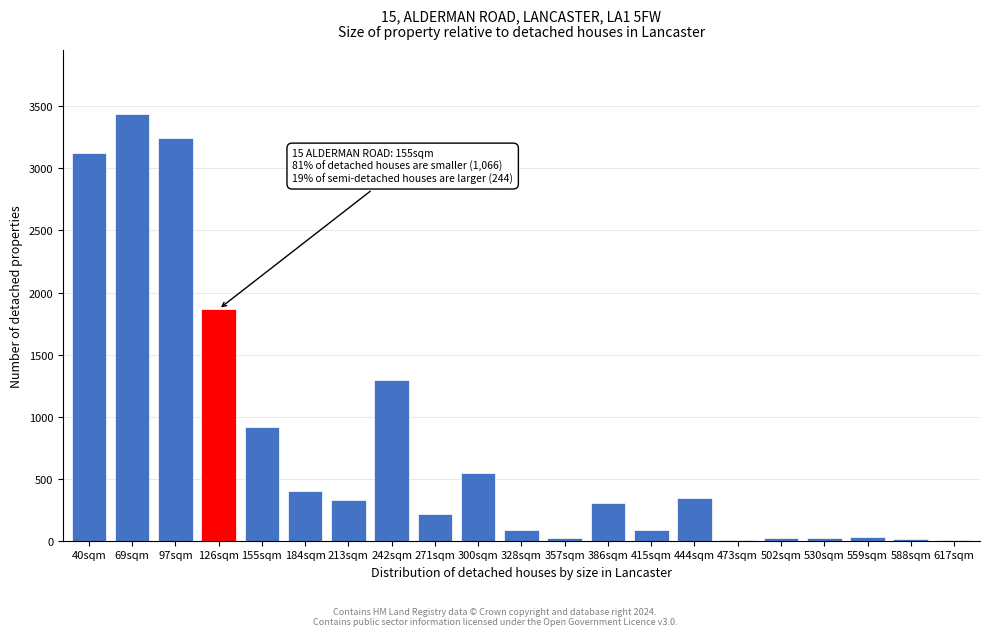

Where is the data nearest to the value 1720?

126sqm